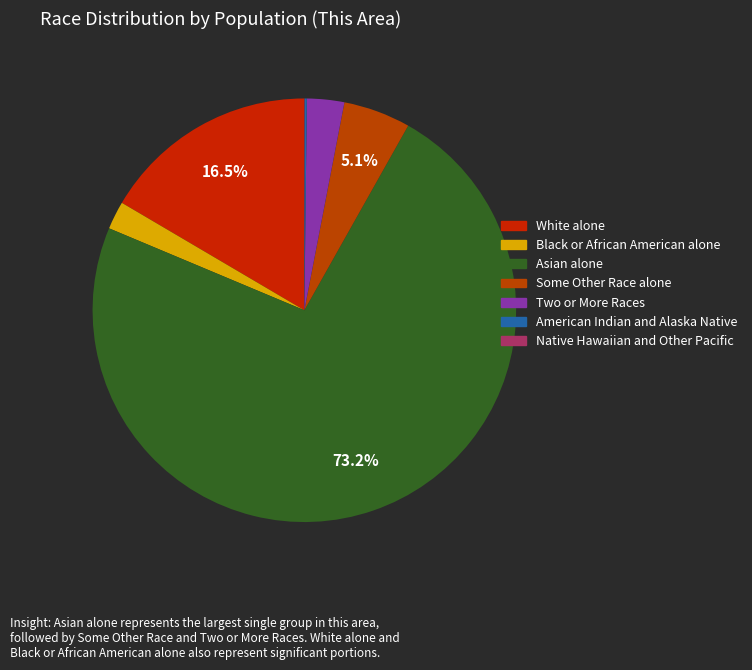

To the nearest percent, what is the combined percentage of Two or More Races and Black or African American alone?

5%